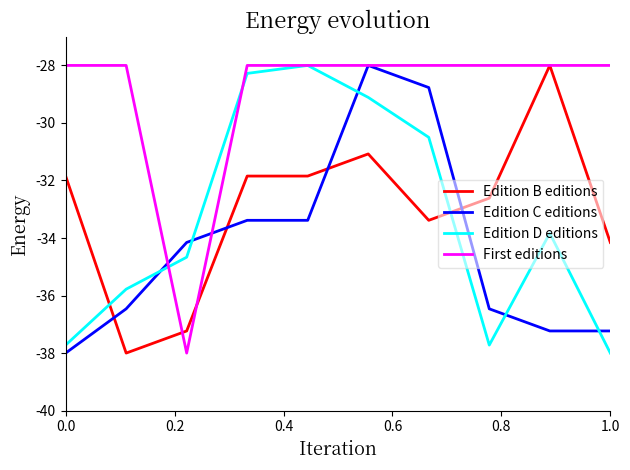

How many times do Edition C editions and Edition B editions cross each other?

4